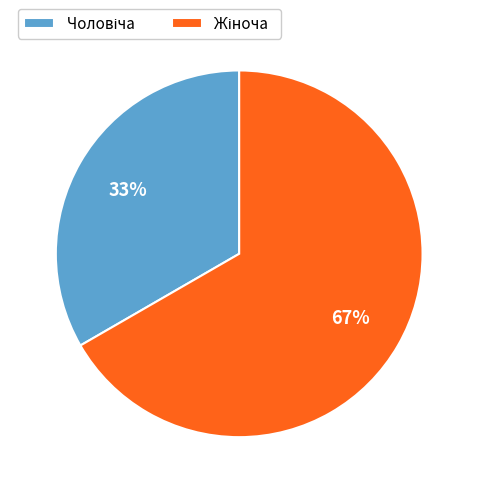

Count the number of slices in the pie.

2